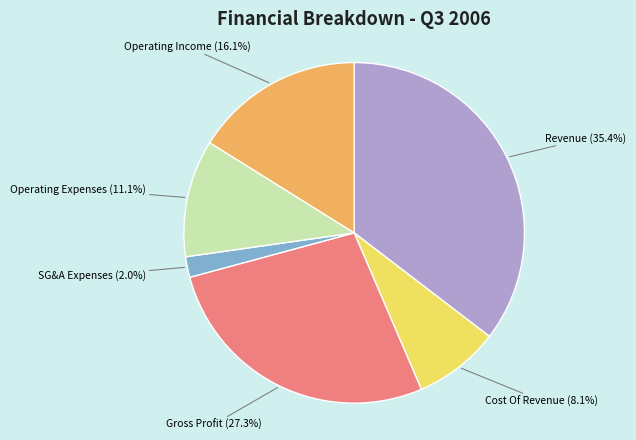

Does Gross Profit account for over 50% of the chart?

No